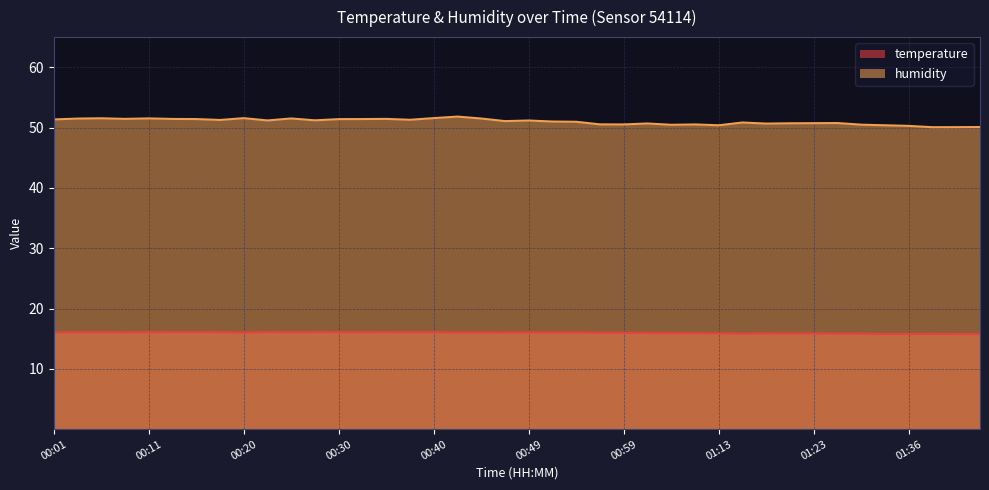

Rank the series by their maximum value, from highest to lowest.

humidity, temperature